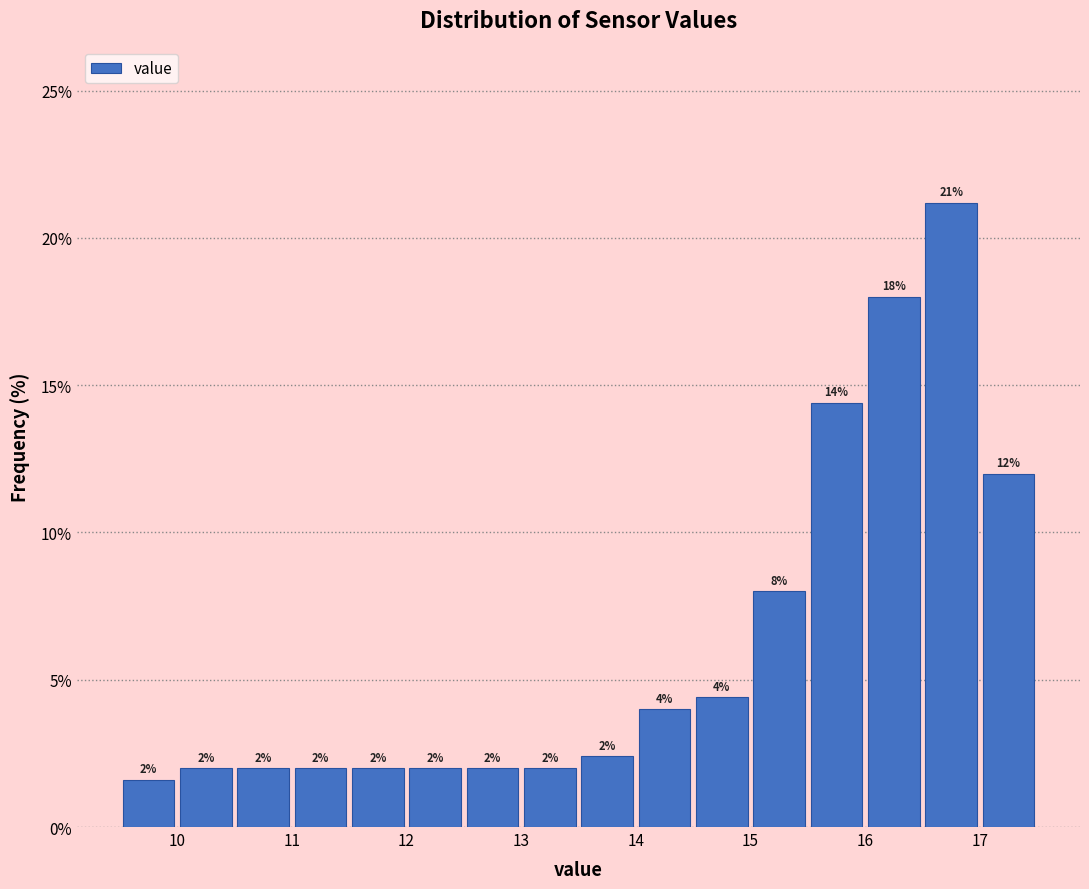

Over which range of the x-axis is the bar tallest?

16.5 to 17.0